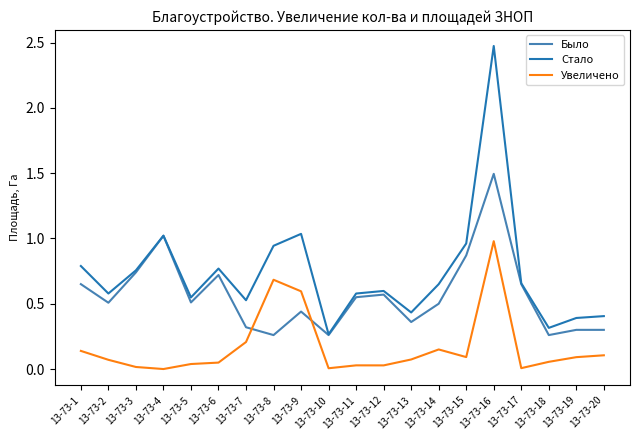

Which series has the largest range (max minus min)?

Стало